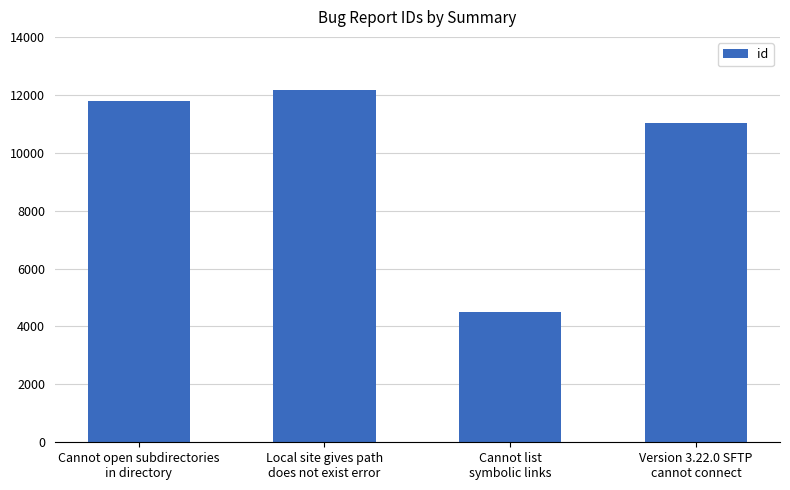

How many bars are there in total?

4